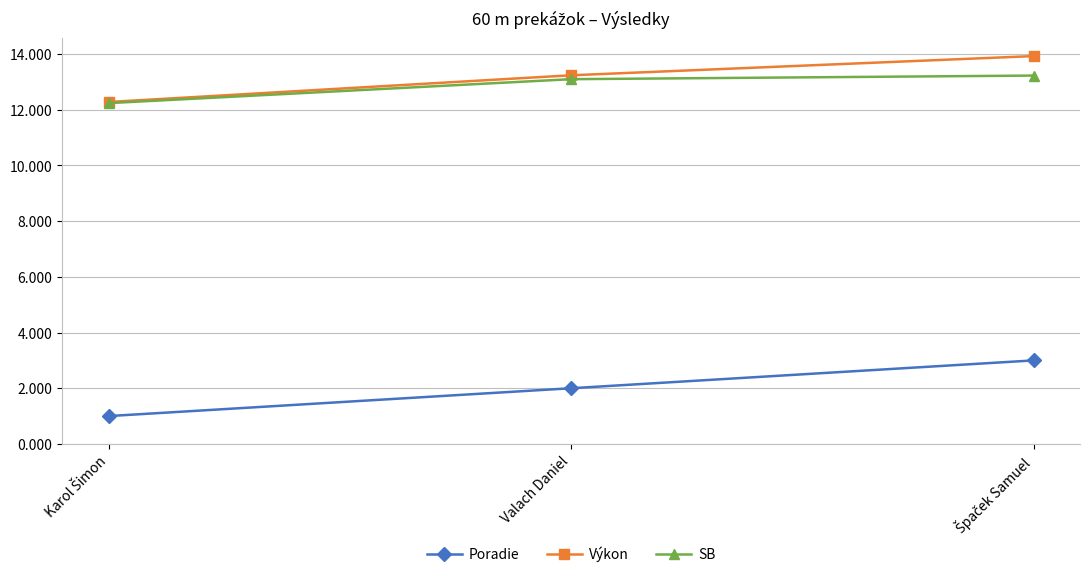

What position from the left is Valach Daniel?

2